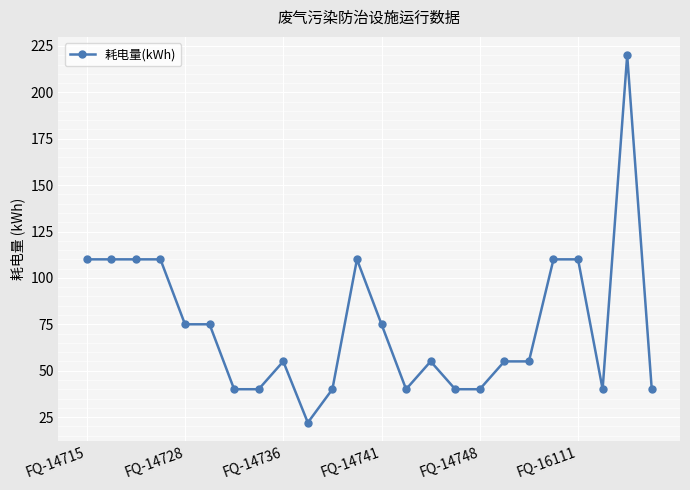

What is the sum of all values?

1777